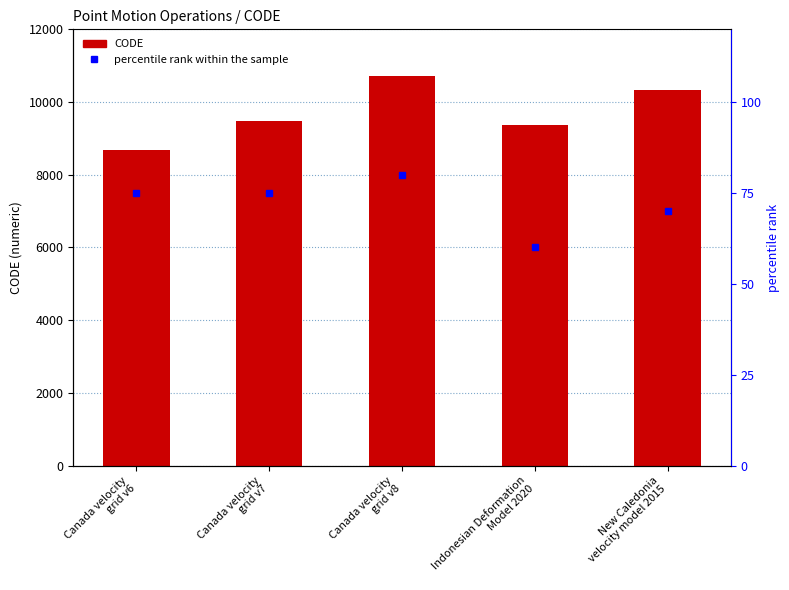

What is the difference between the values at Canada velocity
grid v8 and New Caledonia
velocity model 2015?

384